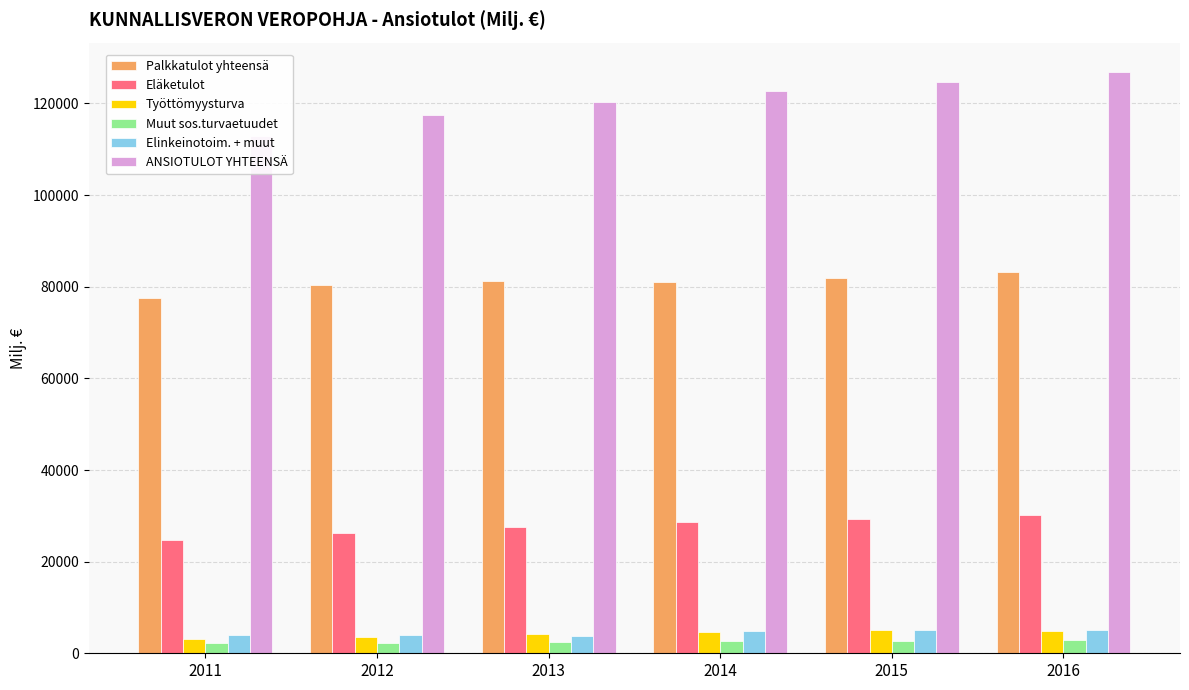

Count the number of categories in the chart.

6